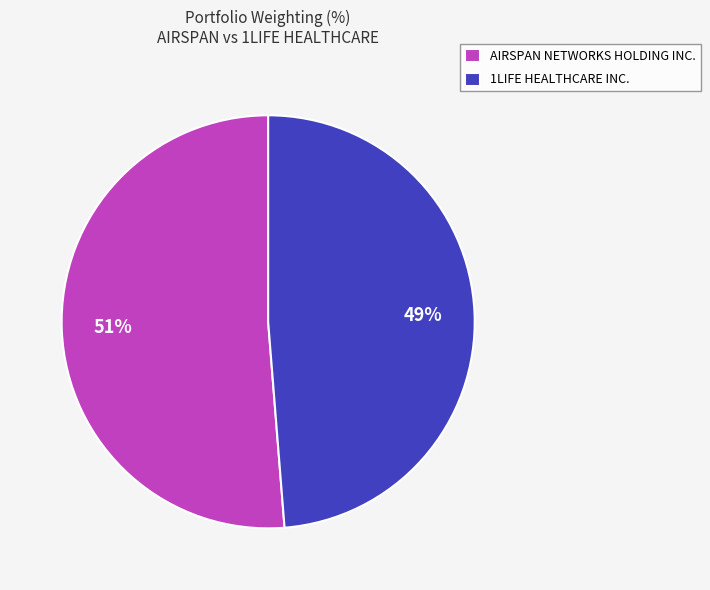

To the nearest percent, what is the average slice percentage?

50%